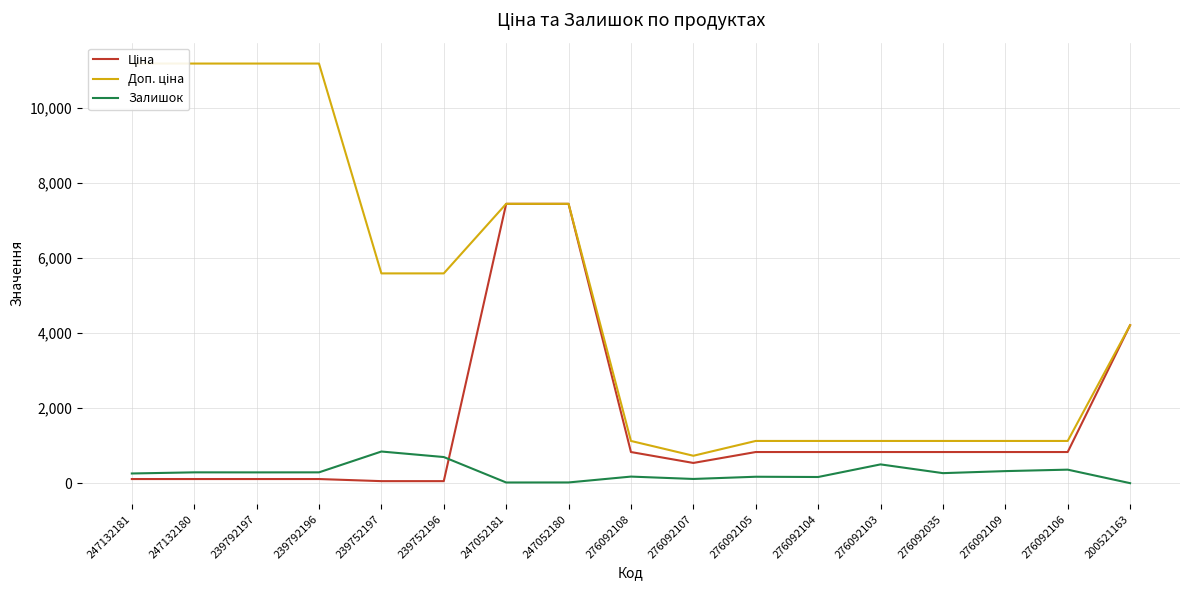

Count the number of categories in the chart.

17